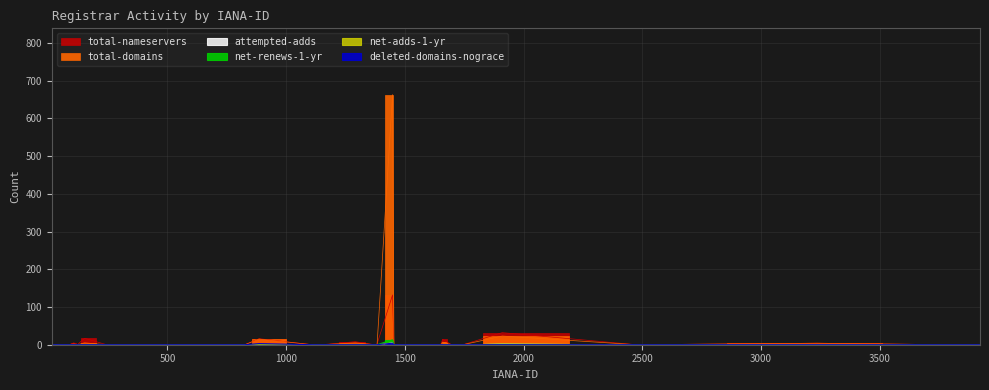

What position from the left is 3922?

22